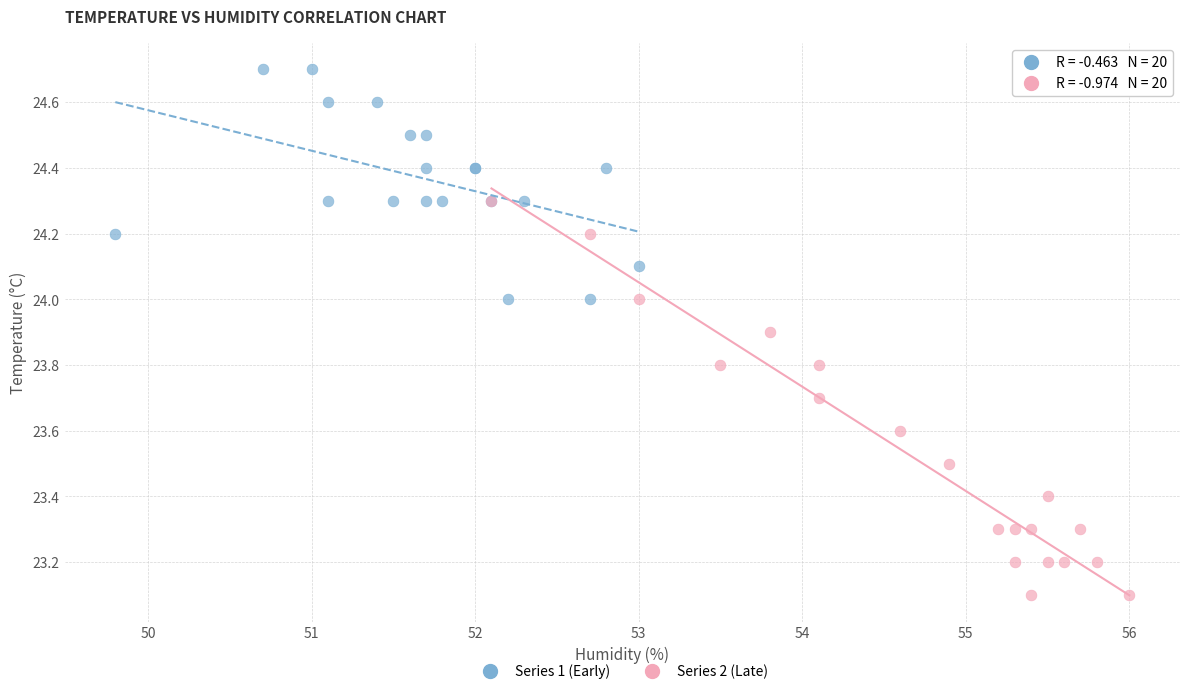

Which series contains the lowest Y value?

Series 2 (Late)